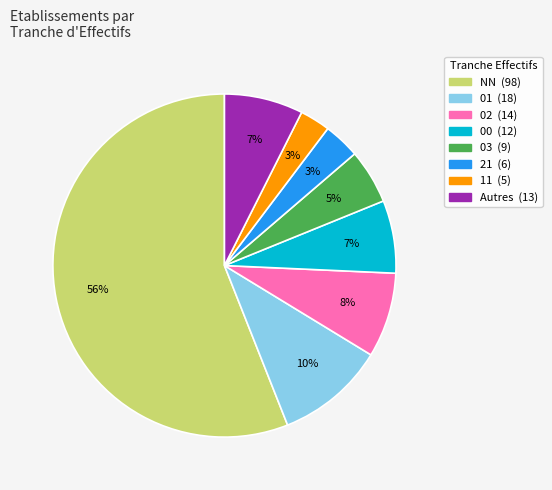

To the nearest percent, what is the average slice percentage?

12%